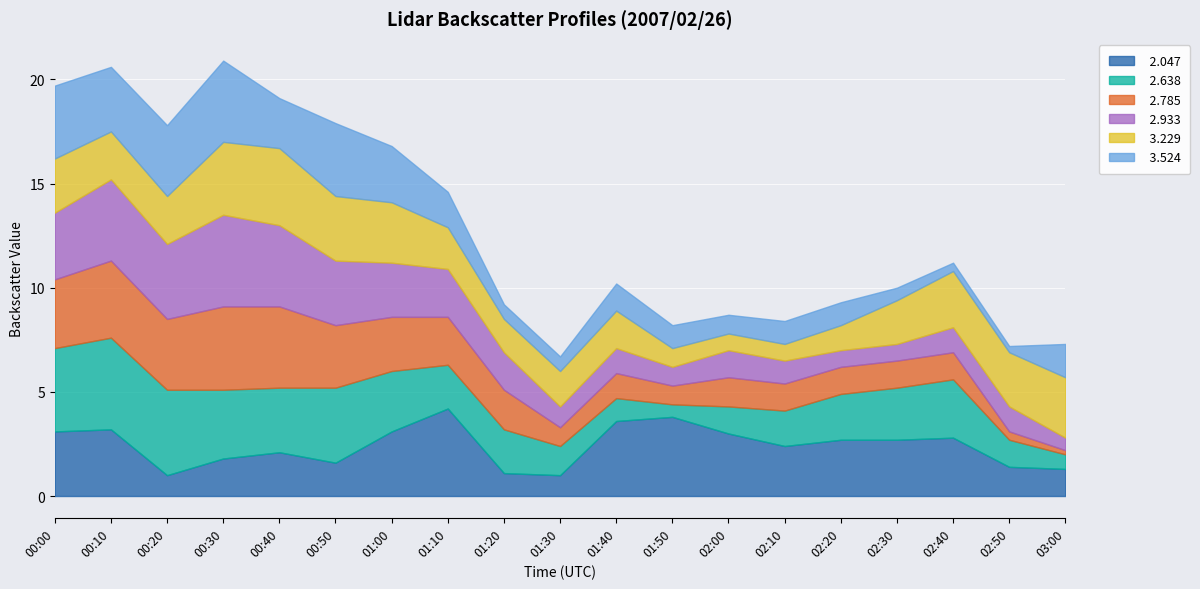

What is the total value across all series at 01:20?

9.2